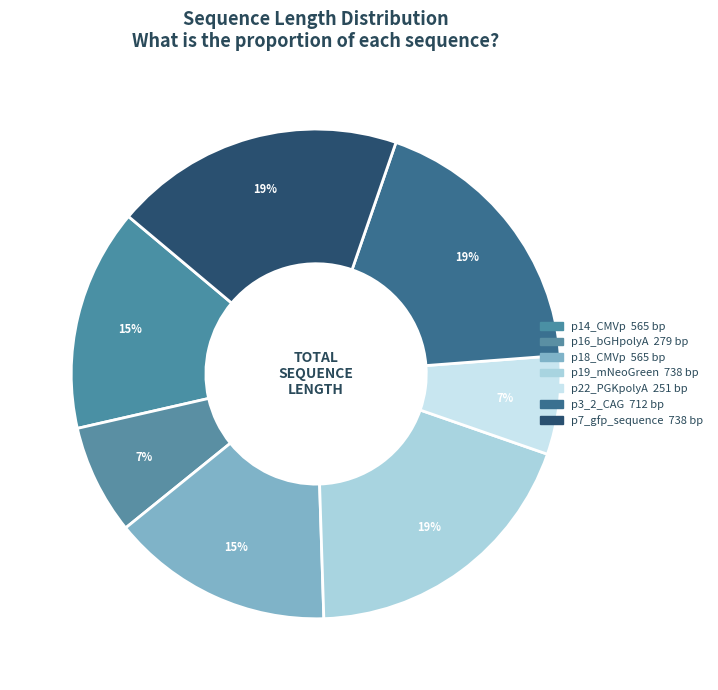

How much of the chart is everything except p3_2_CAG?

81.5%